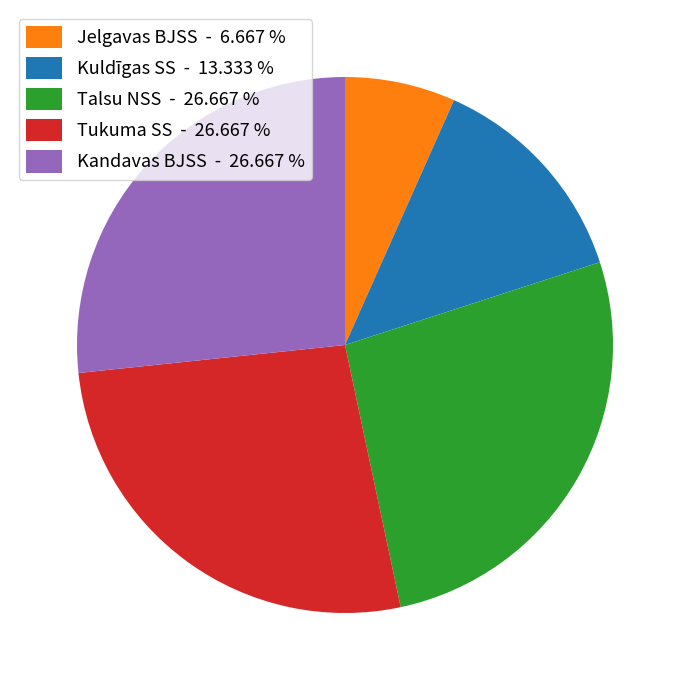

Count the number of slices in the pie.

5